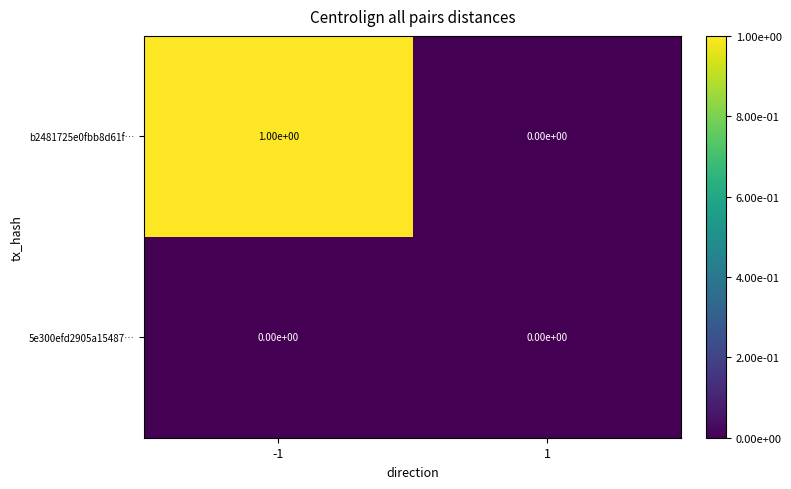

Reading left to right, transcribe all the data shown in this chart.

b2481725e0fbb8d61f…: 1	0
5e300efd2905a15487…: 0	0